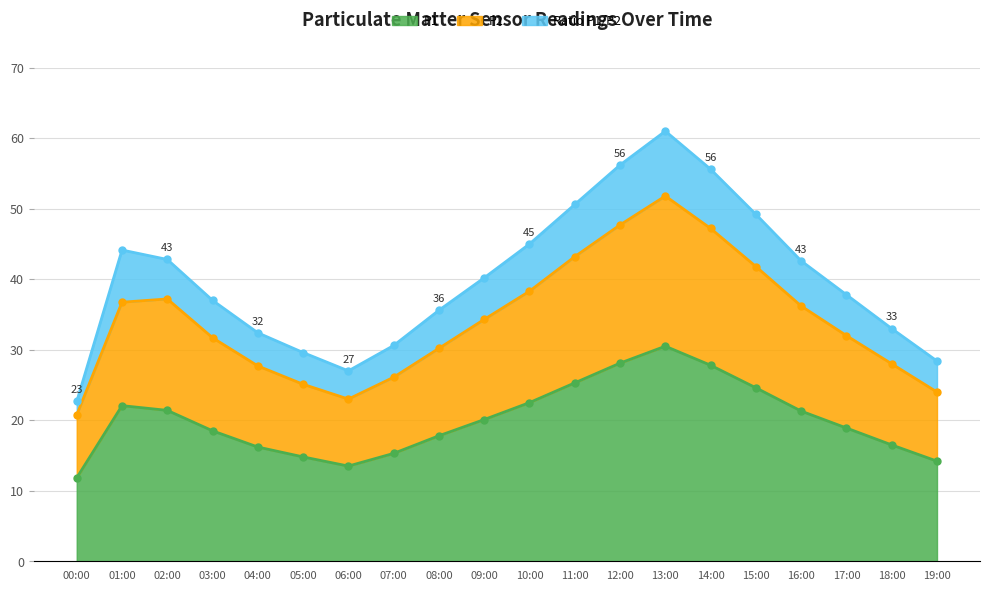

What is the lowest value of the P1 series?

11.8